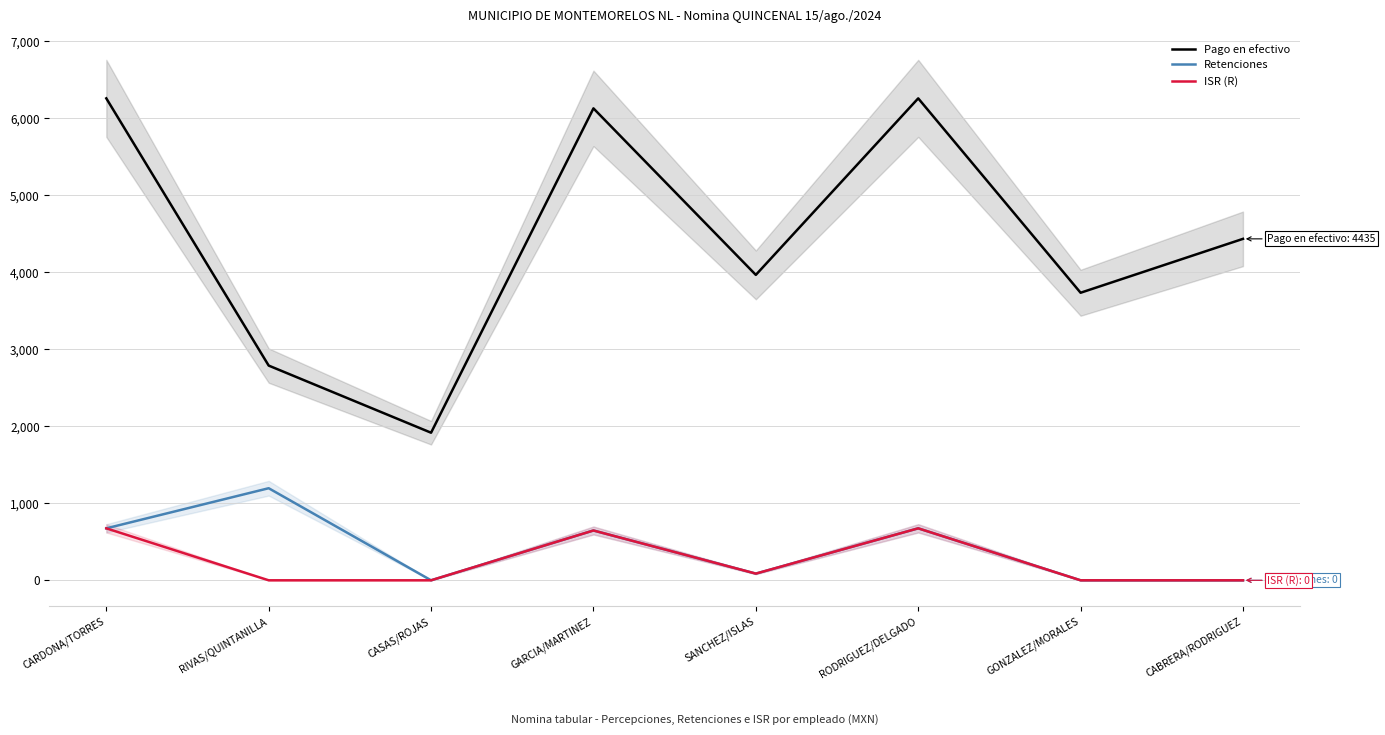

What is the value of the Retenciones point at the 4th from the left?

647